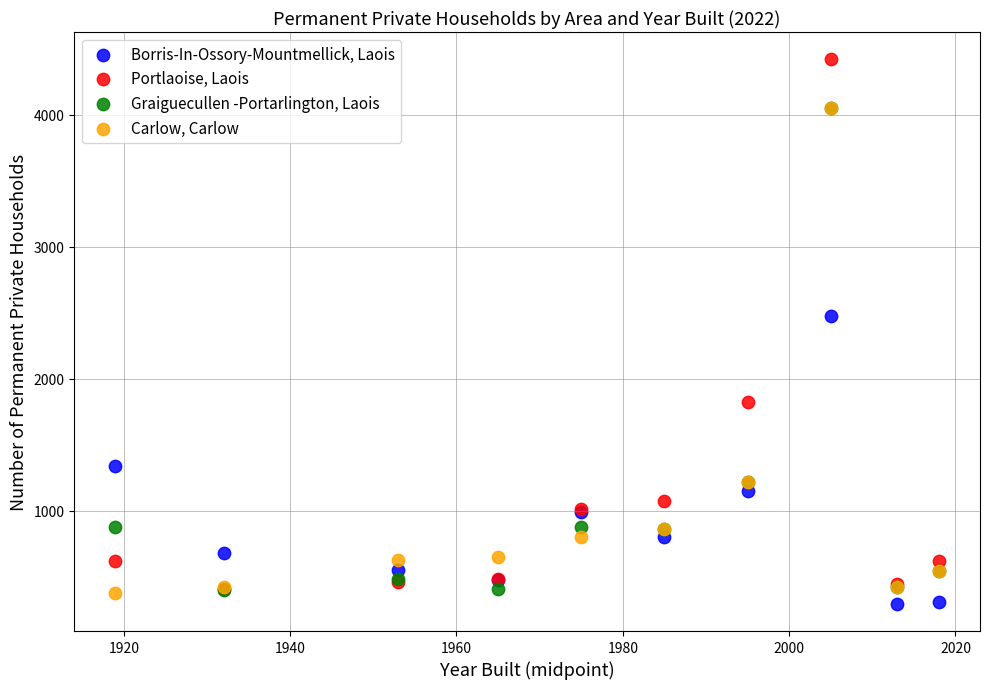

In the Graiguecullen -Portarlington, Laois series, what Y value is closest to 2228?

1216